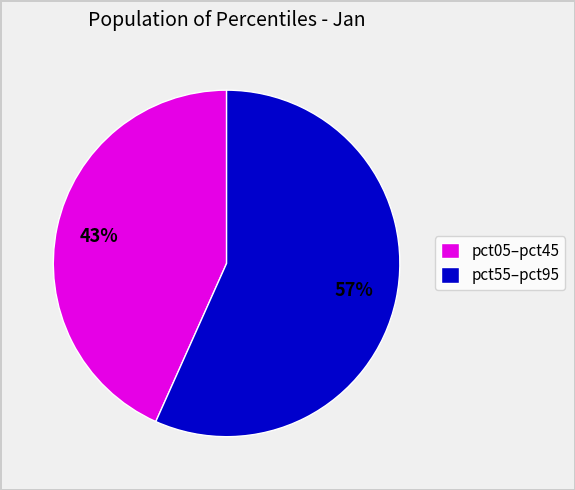

How many slices are in this pie chart?

2